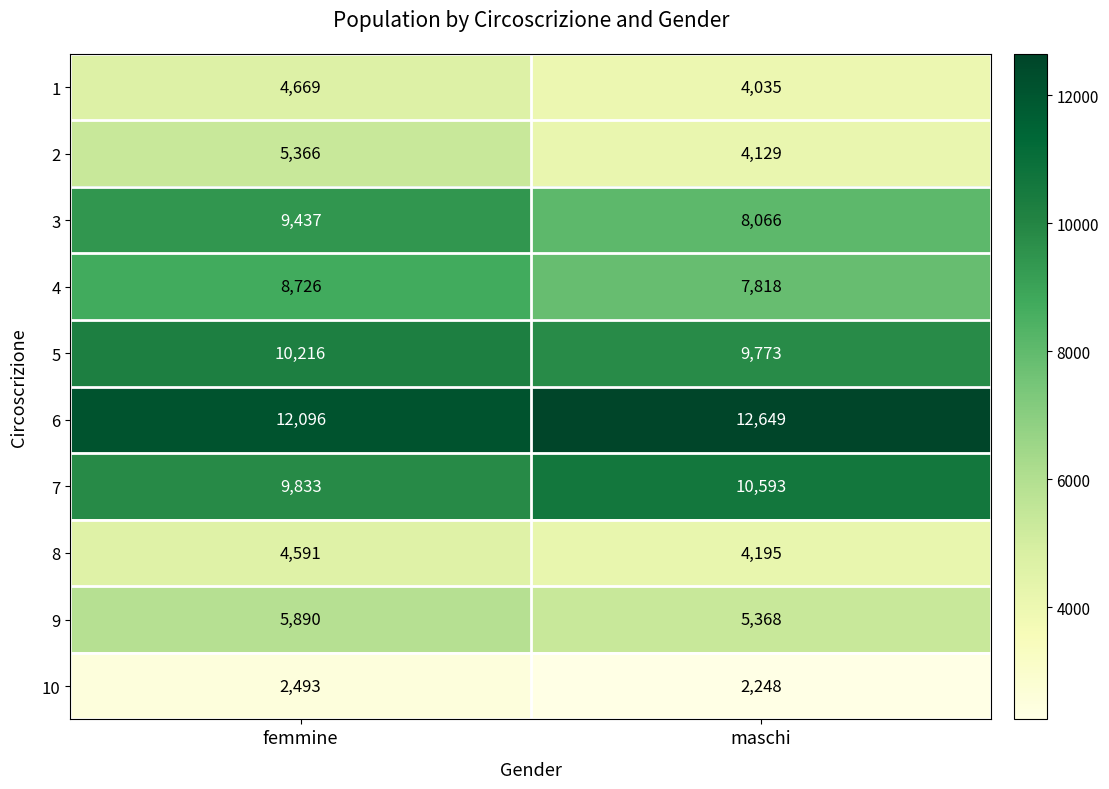

Which series has the largest range (max minus min)?

3